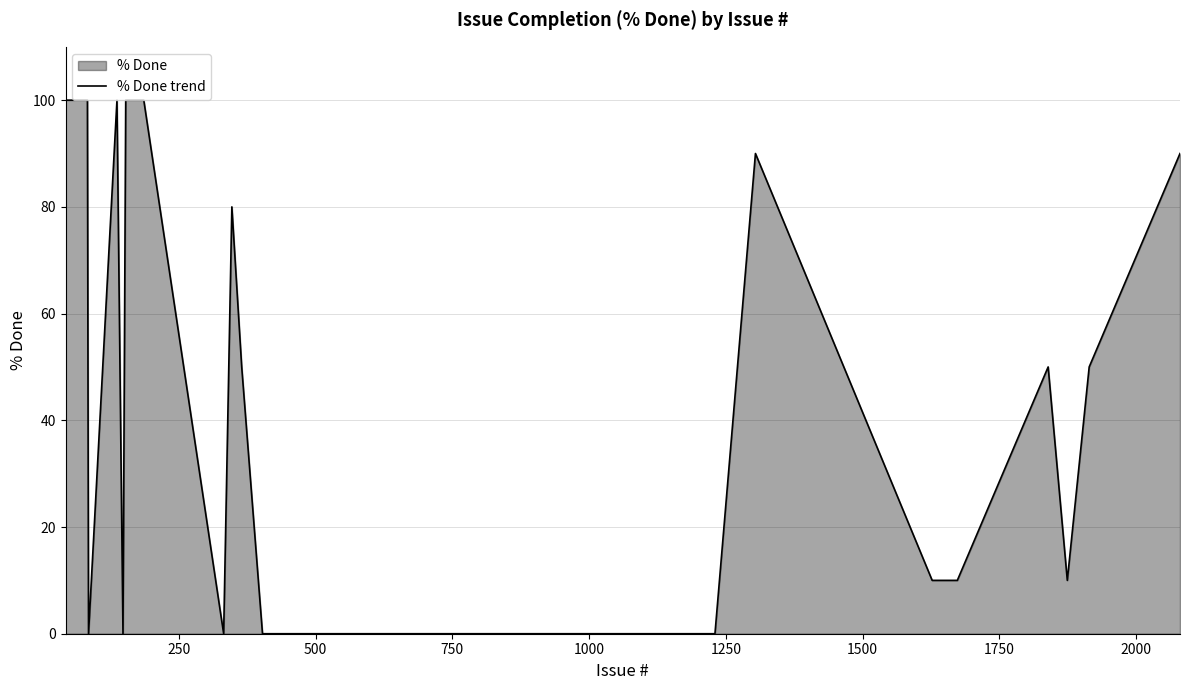

How many interior local valleys (lower than both neighbors) does the data have?

4